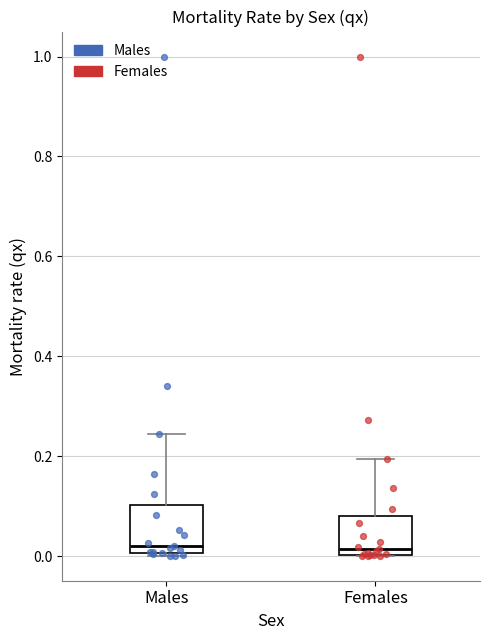

Where does the upper whisker of the box for Males end on the y-axis? The values are not printed on the chart, so give them approximately, as read against the axis.

0.24